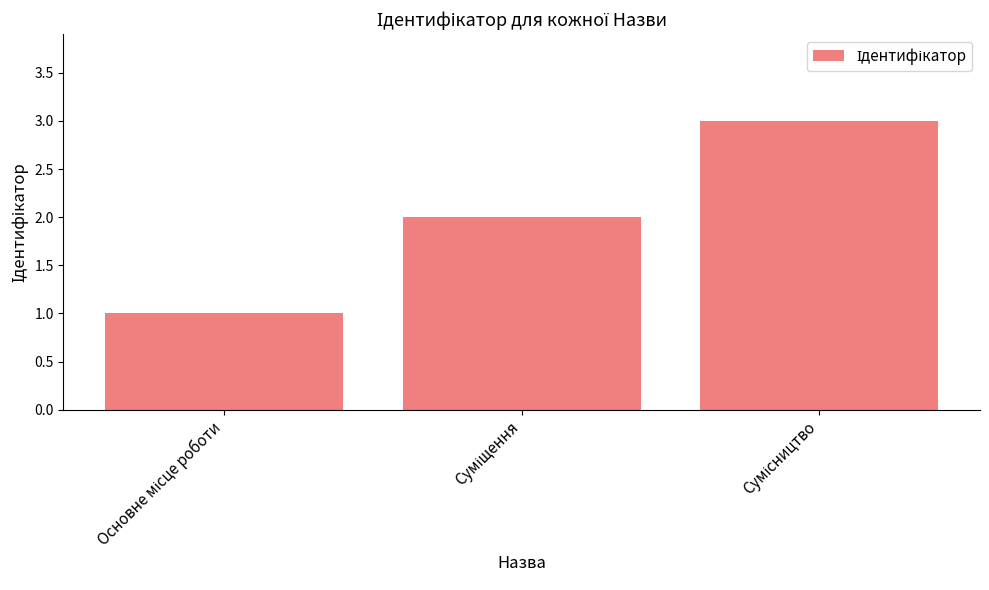

What is the smallest value displayed?

1